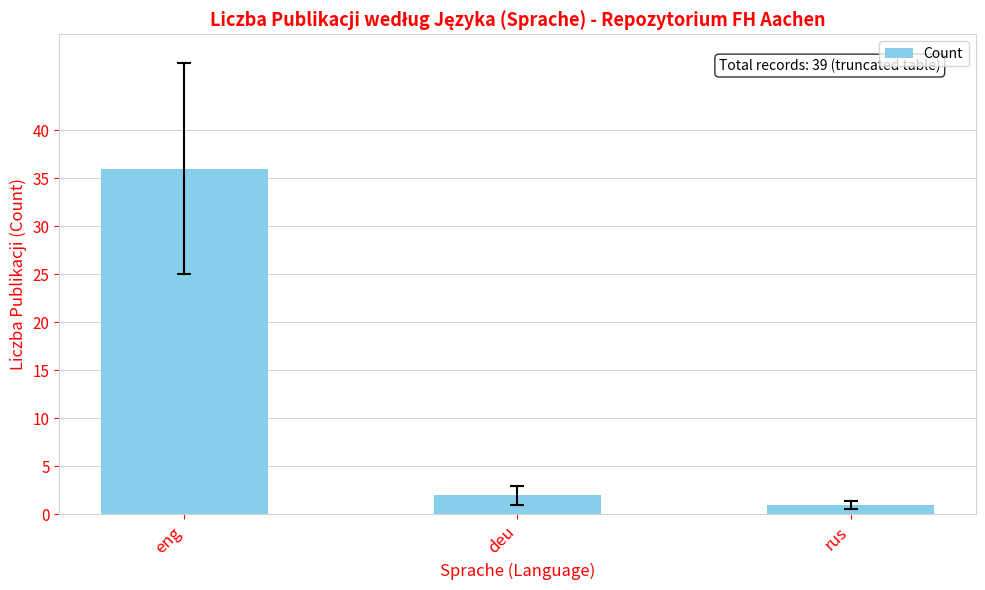

Reading left to right, transcribe all the data shown in this chart.

36	2	1